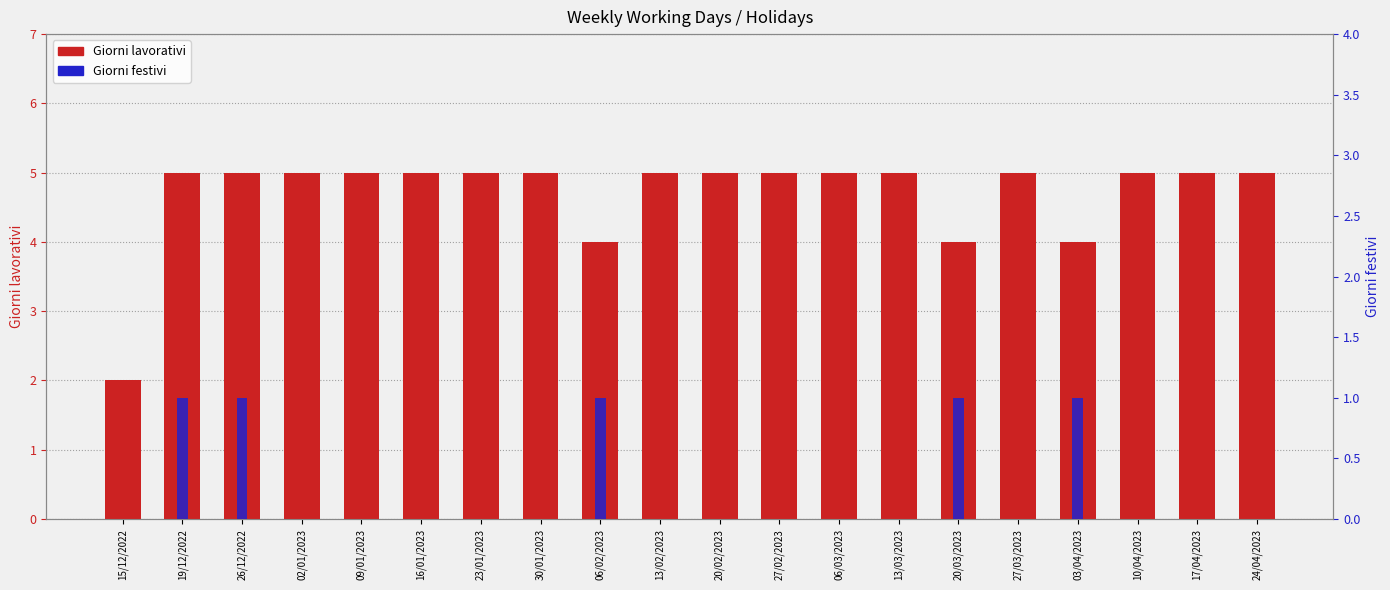

How many bars are there in each group?

2